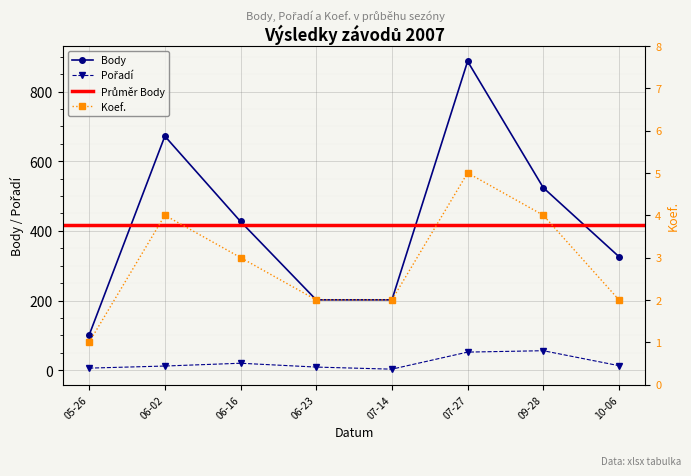

At how many categories does at least one series exceed 376?

4